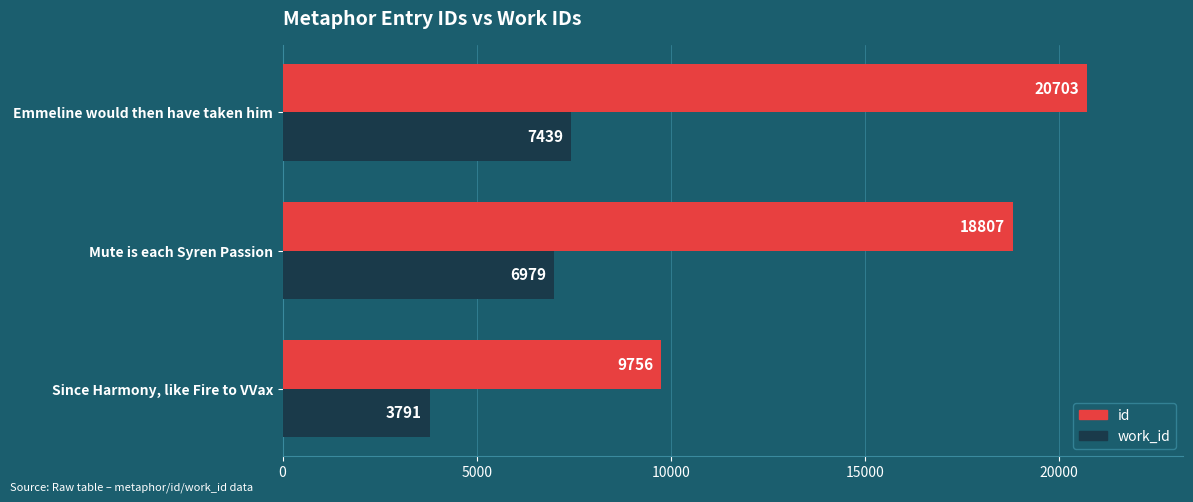

True or false: id has a value of 32788 at Emmeline would then have taken him.

False